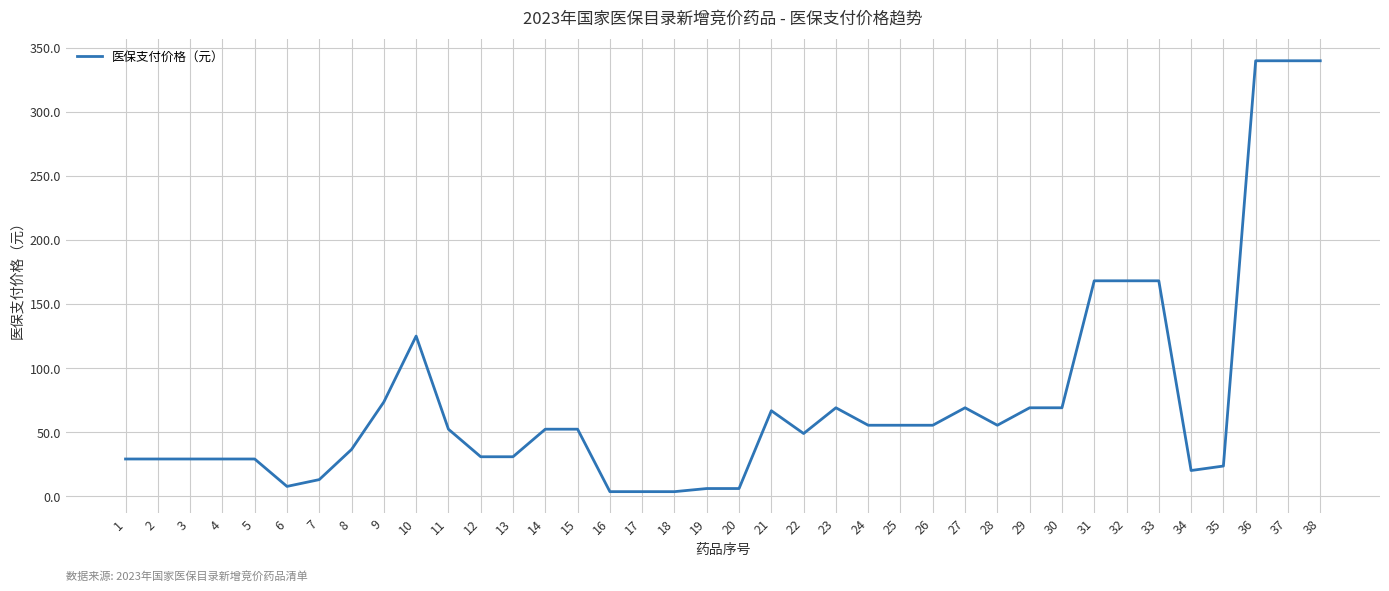

The value at 37 is 607.0. True or false?

False